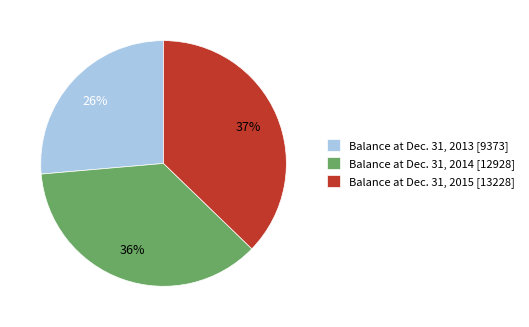

Do Balance at Dec. 31, 2013 [9373] and Balance at Dec. 31, 2015 [13228] together represent more than half of the pie?

Yes